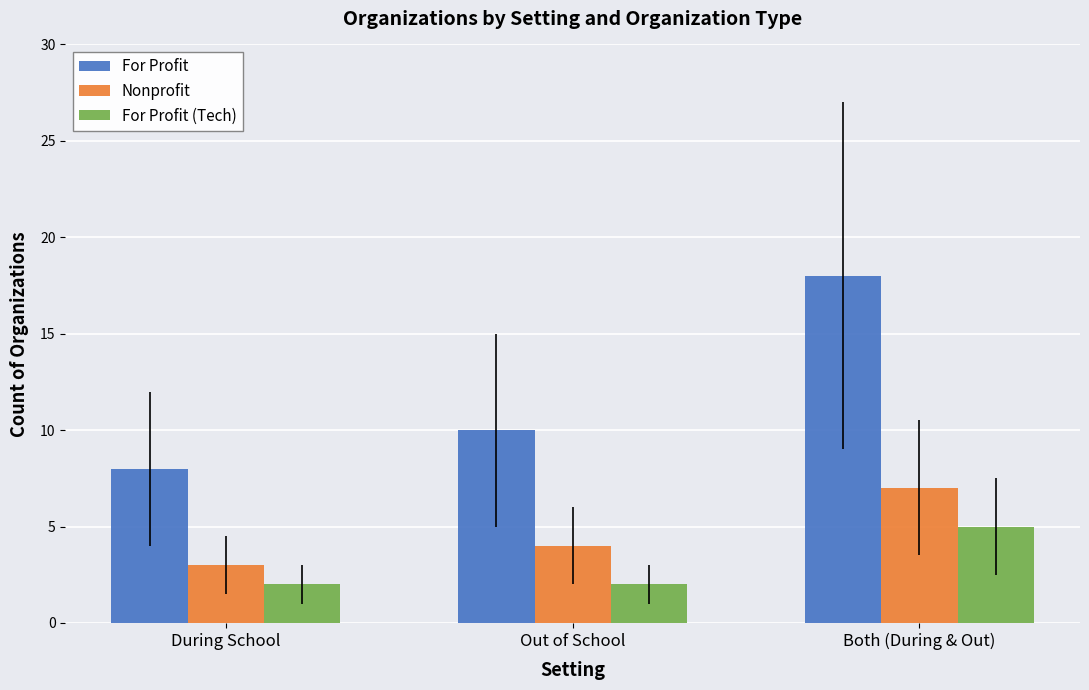

How many bars are there in each group?

3